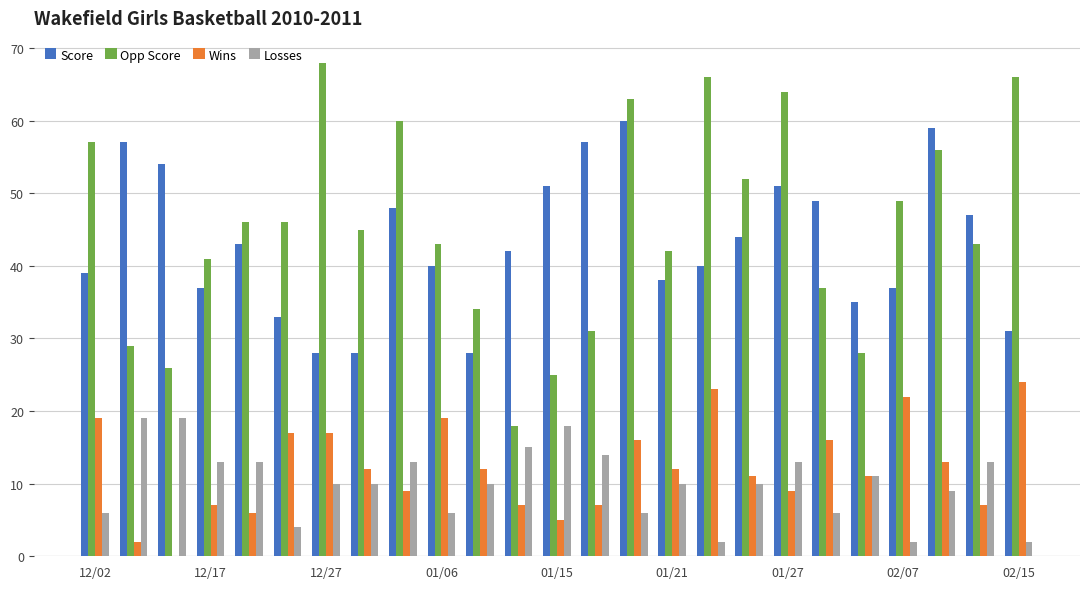

What is the sum of all Opp Score values?

1135